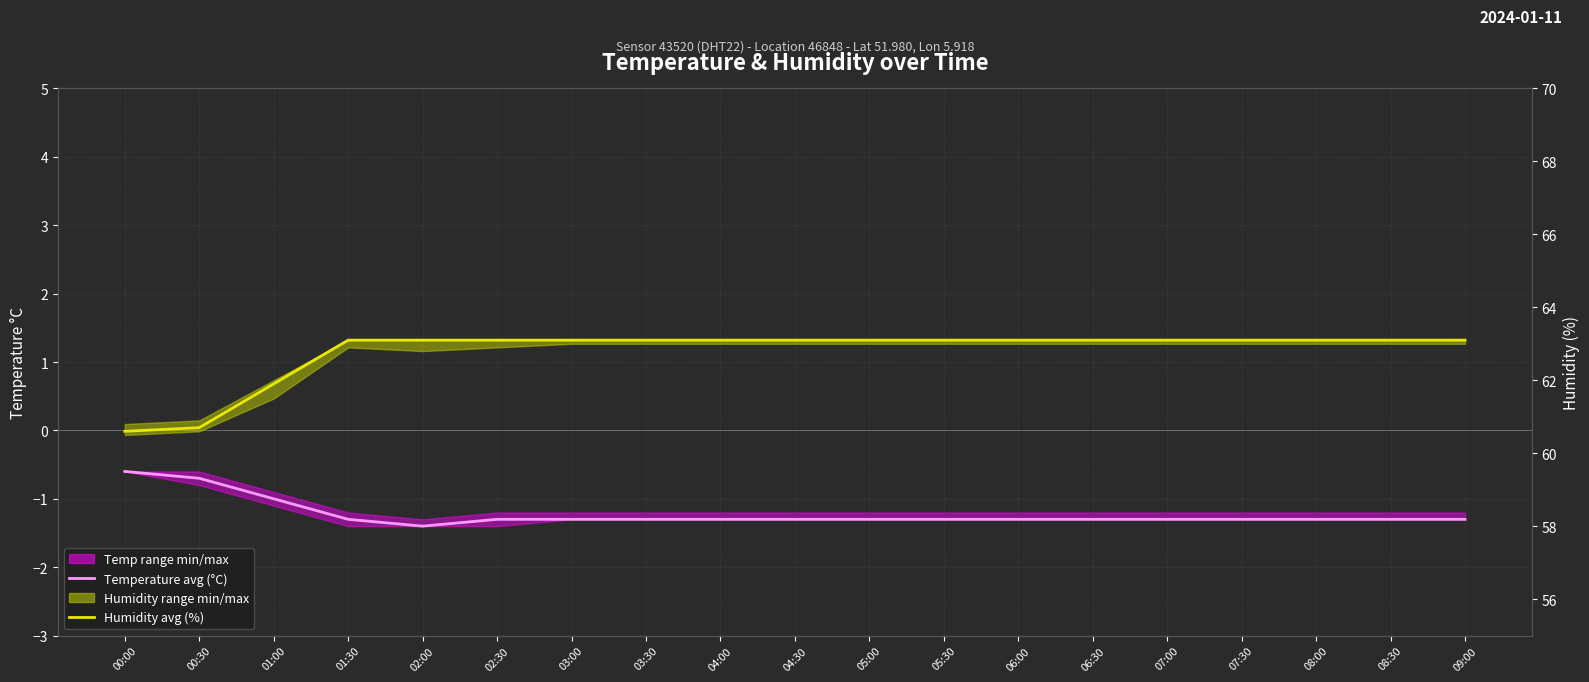

What is the difference between the second highest and minimum values in the Temperature avg (°C) series?

0.7